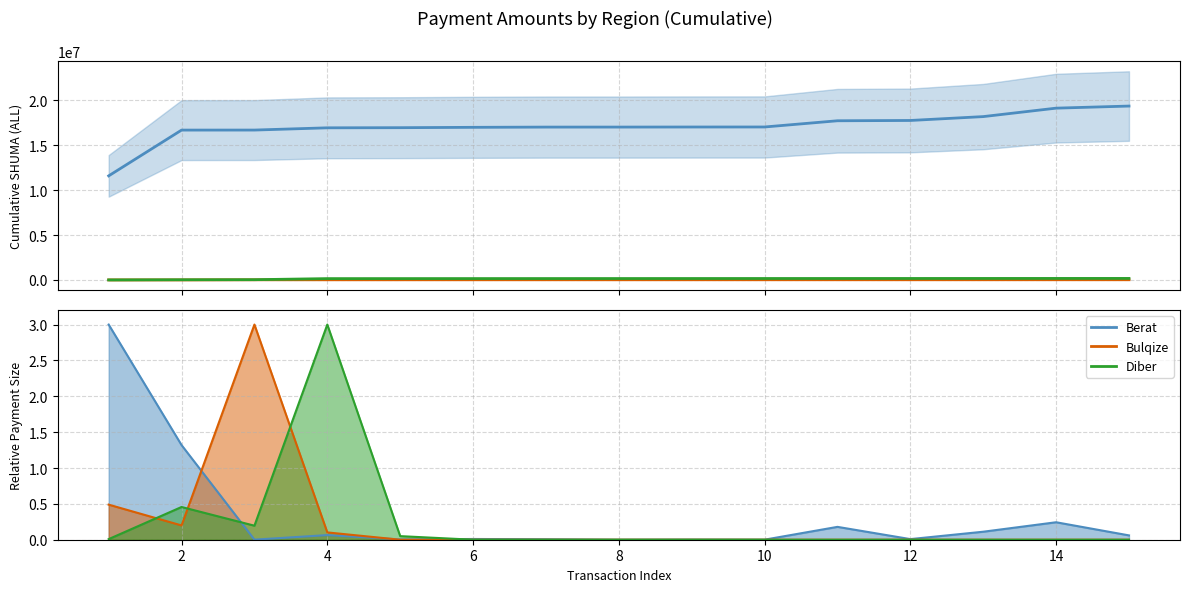

How many lines are shown in the chart?

3